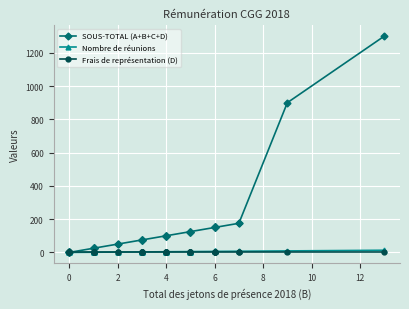

Rank the series at 4 from lowest to highest value.

Frais de représentation (D), Nombre de réunions, SOUS-TOTAL (A+B+C+D)